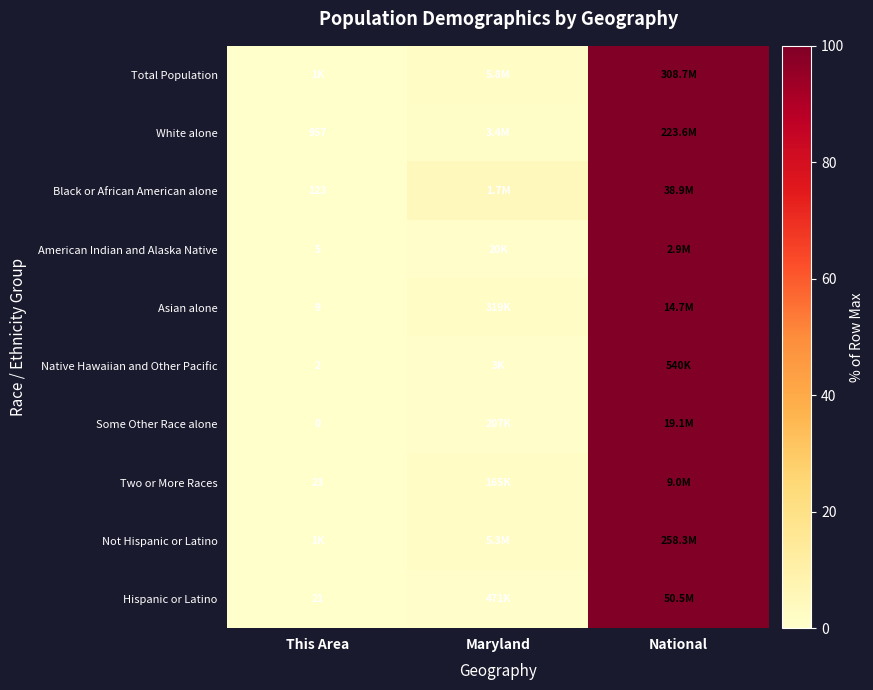

At This Area, list the series in order from largest to smallest.

White alone, Not Hispanic or Latino, Native Hawaiian and Other Pacific, Total Population, Black or African American alone, Two or More Races, American Indian and Alaska Native, Asian alone, Hispanic or Latino, Some Other Race alone